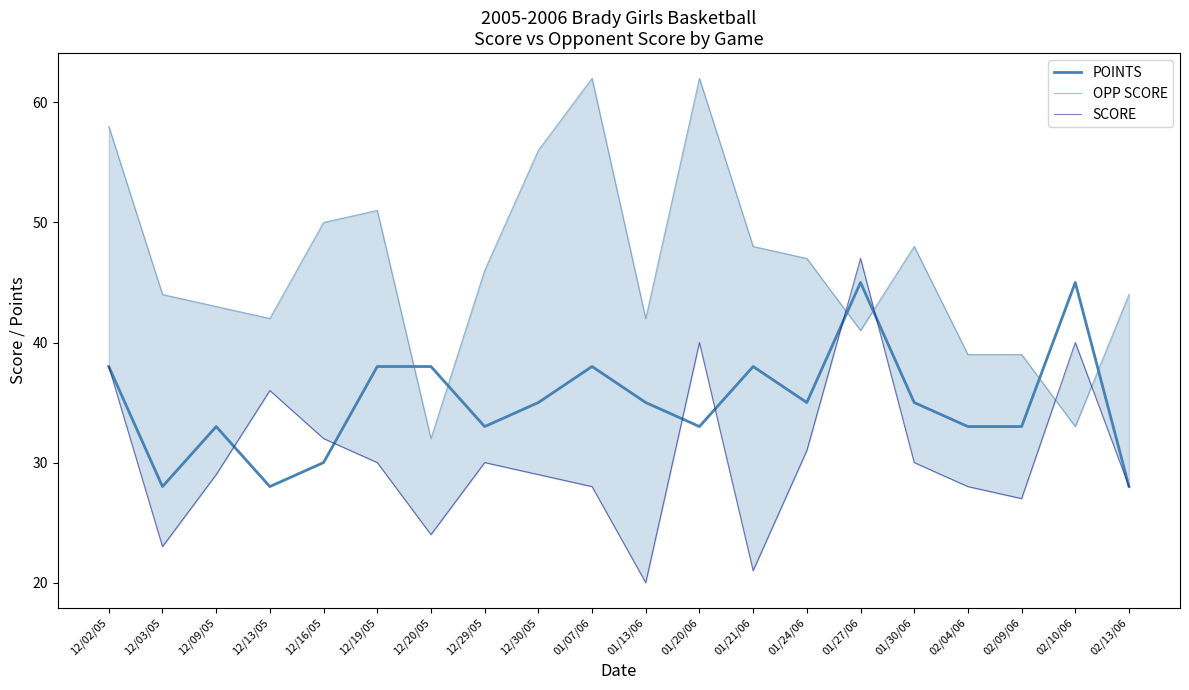

At which category does OPP SCORE reach its first local peak?

12/19/05